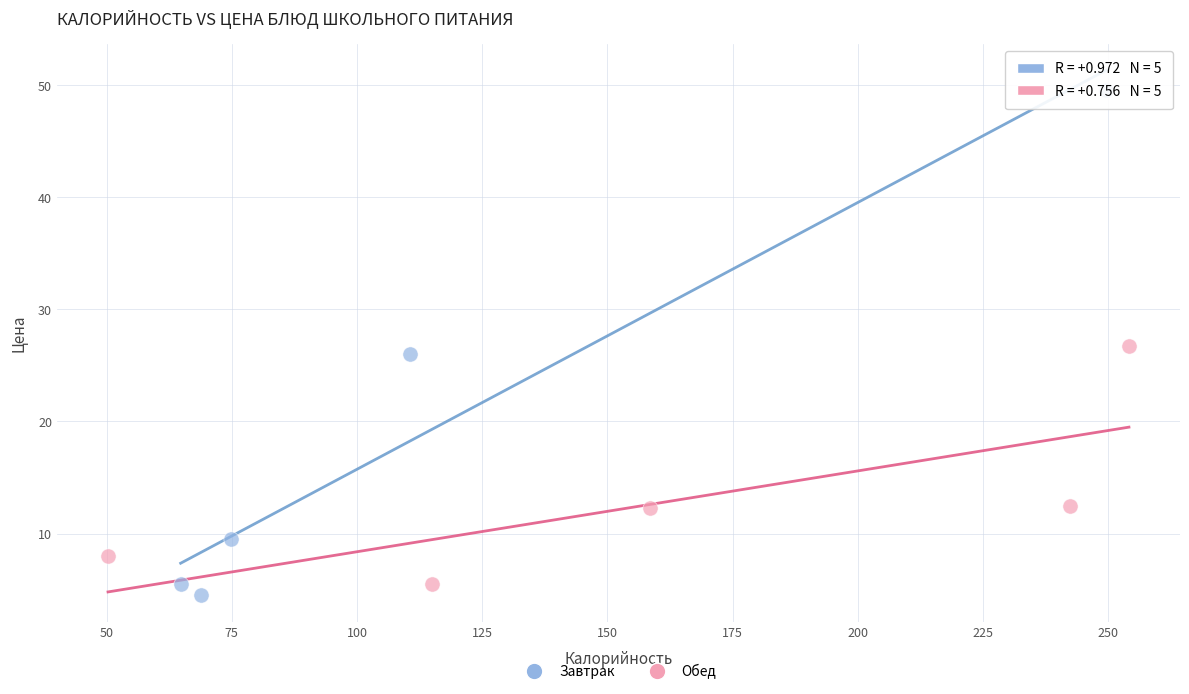

Which series has the widest spread of Y values?

Завтрак